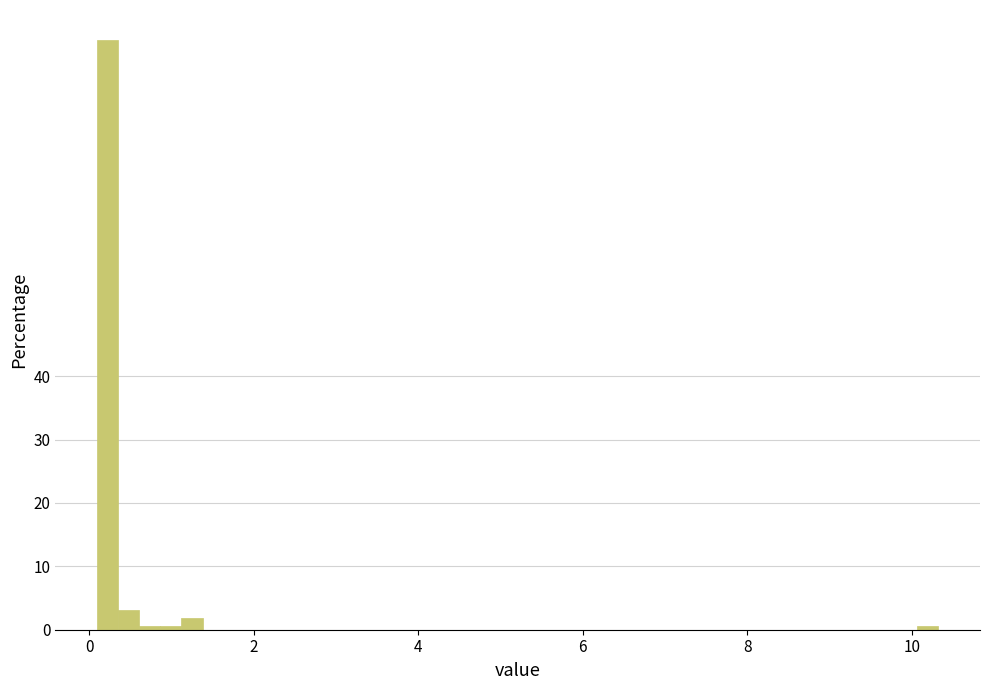

Around what value on the x-axis is the tallest bar? Give the approximate position of its centre, as read against the axis.

0.2